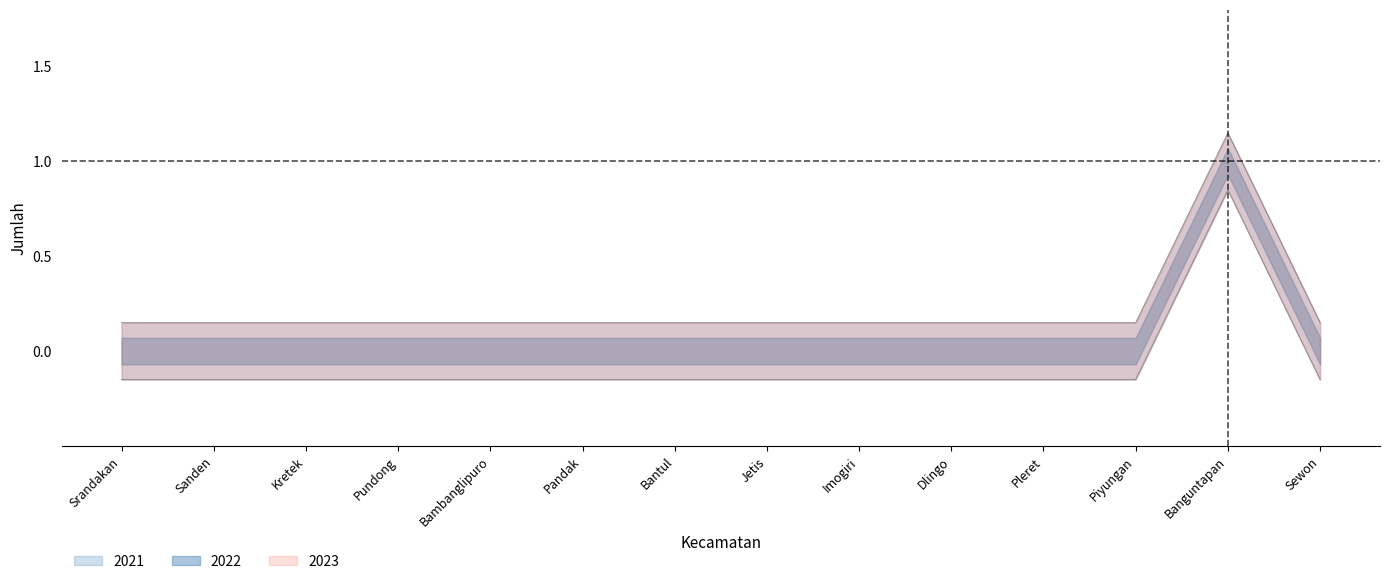

What is the value of the 2021 point at the 13th from the left?

1.1